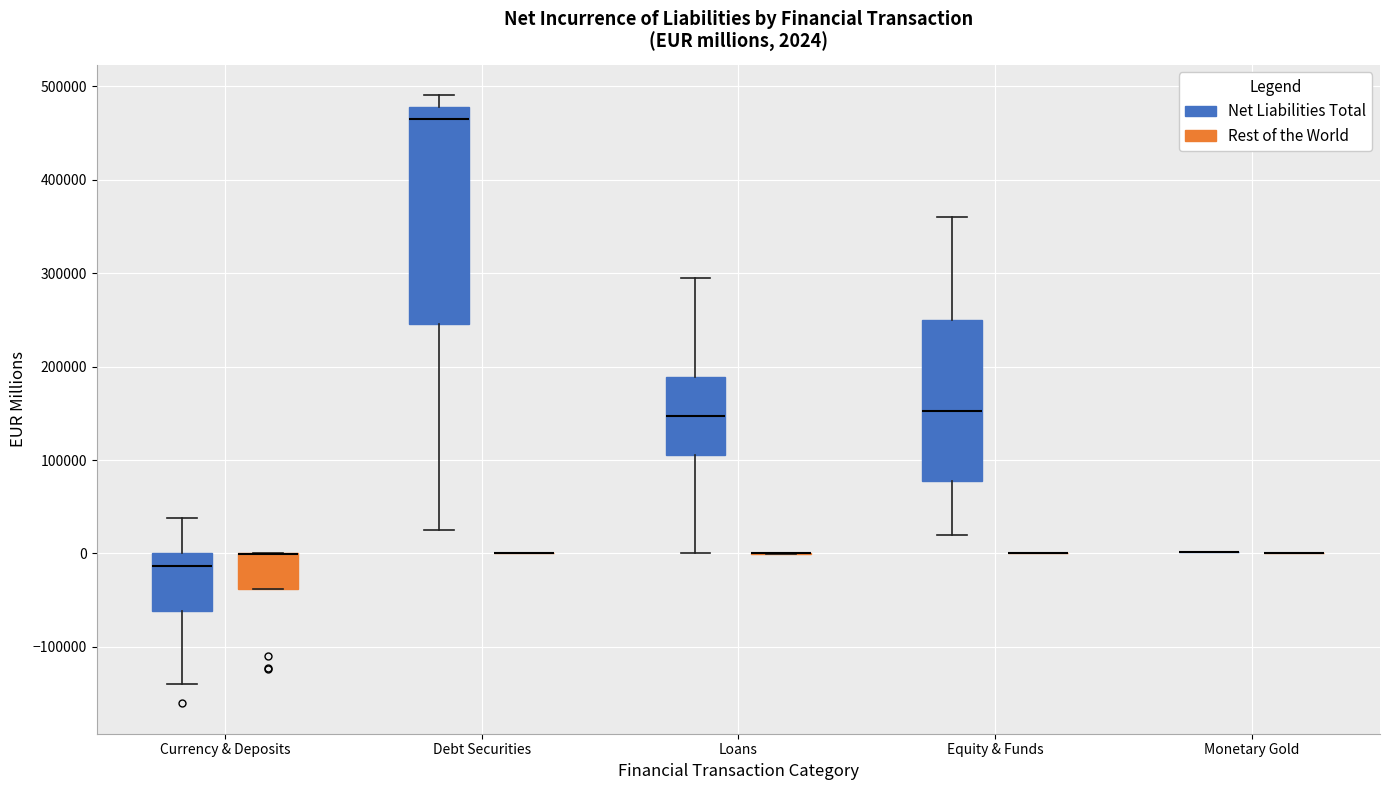

Which box is the tallest, from its lower edge to its upper edge?

Debt Securities (Net Liabilities Total)